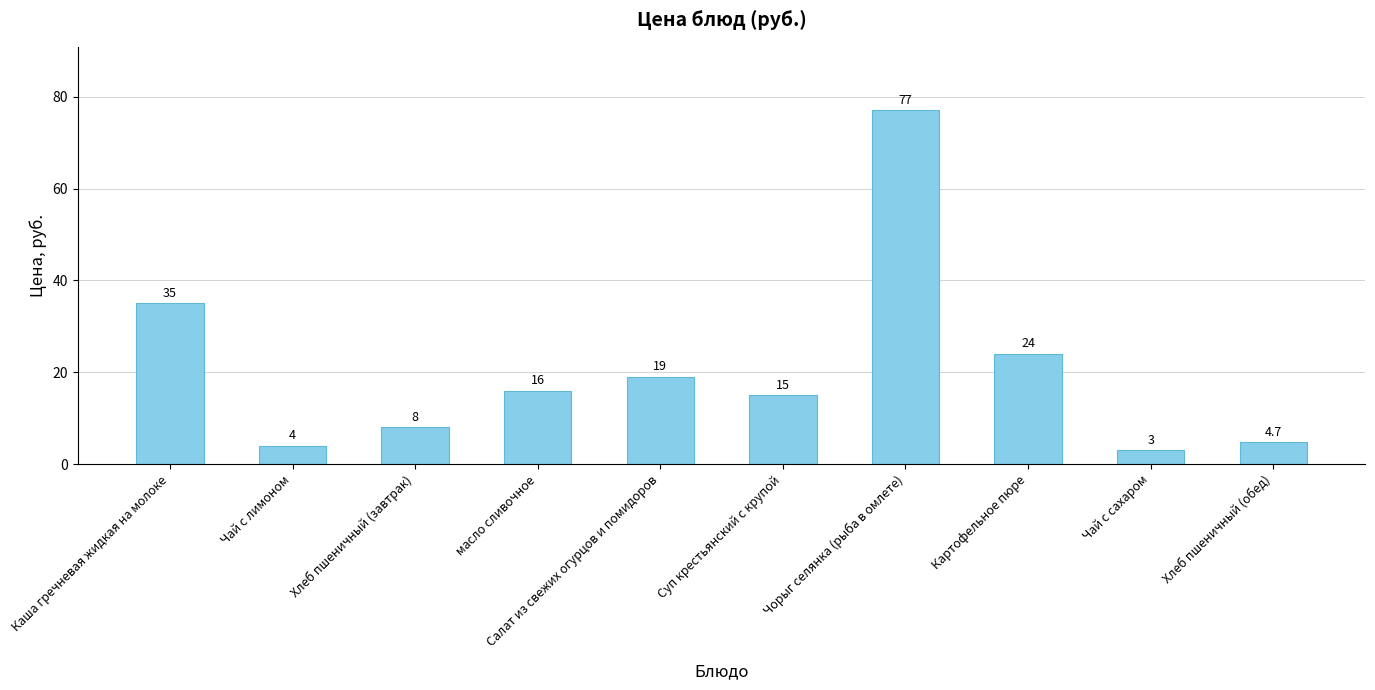

How many series are shown in this chart?

1